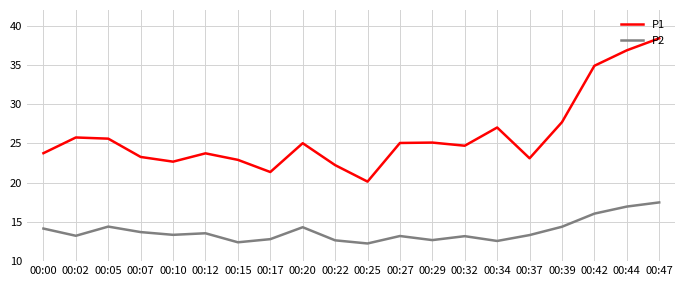

List the series in order of their overall mean, lowest first.

P2, P1